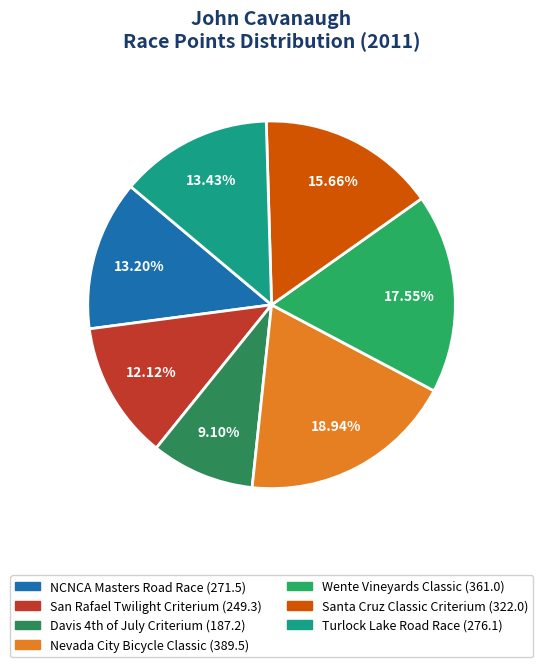

What percentage is the Santa Cruz Classic Criterium slice, to the nearest percent?

16%